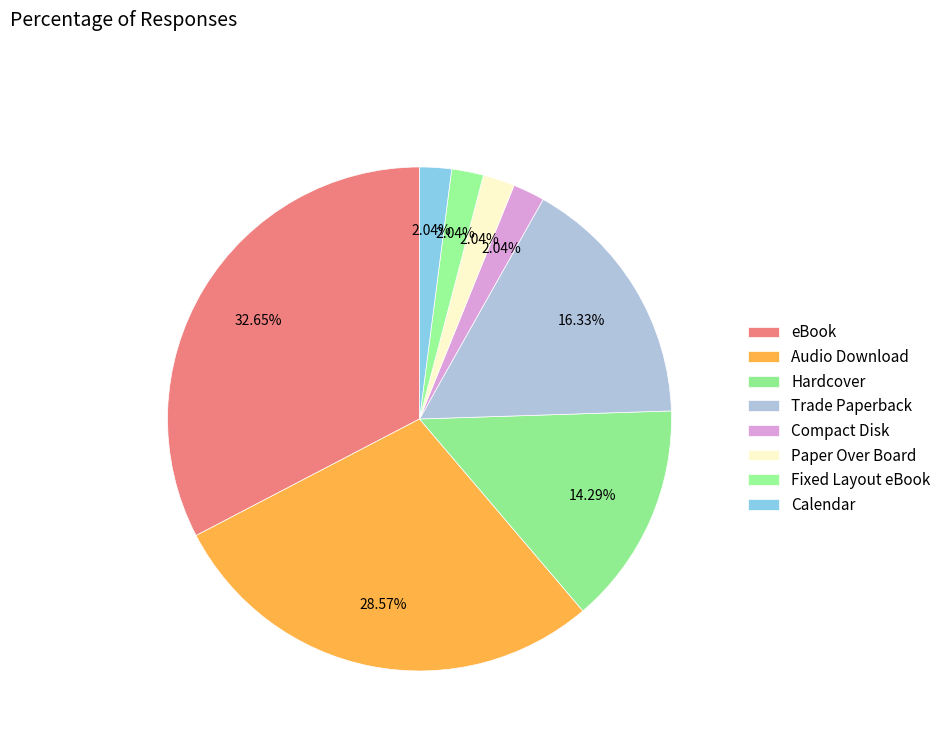

What is the total percentage of Fixed Layout eBook and Audio Download?

30.6%